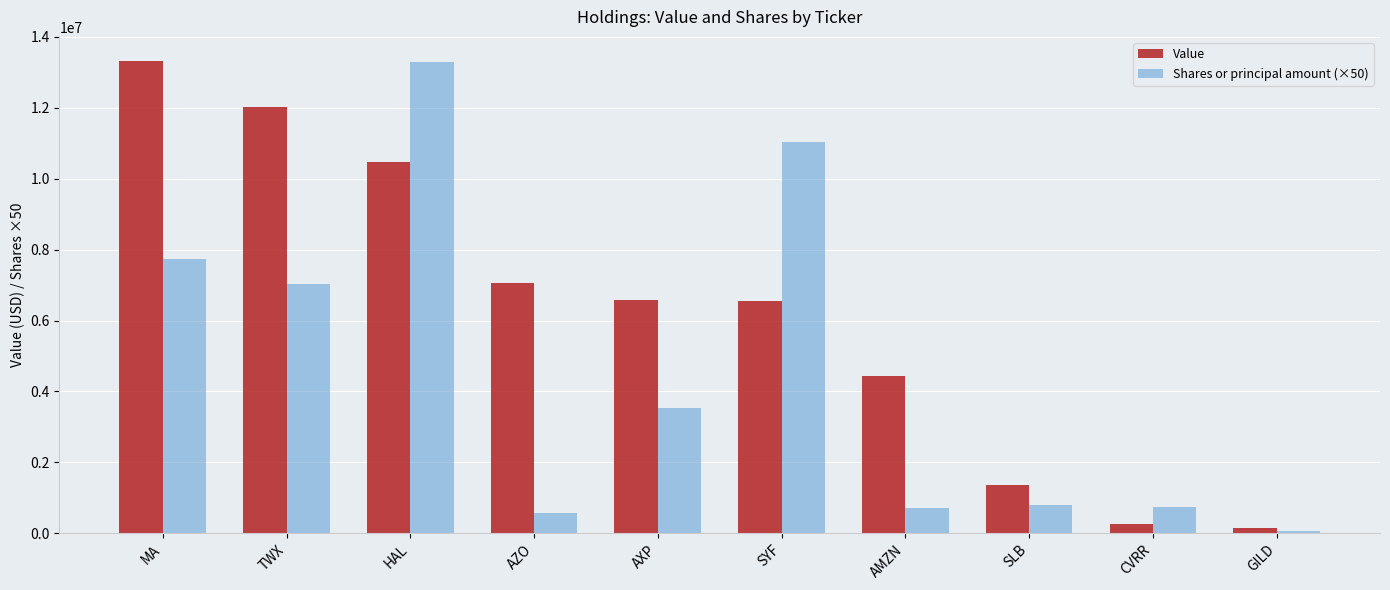

How many groups of bars are there?

10